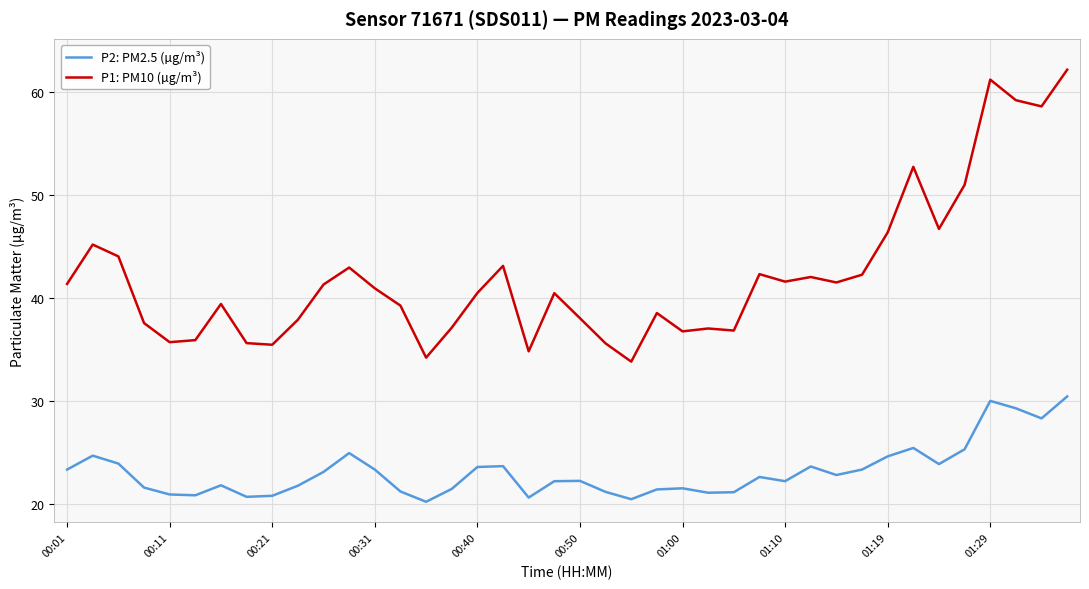

True or false: P1: PM10 (µg/m³) and P2: PM2.5 (µg/m³) intersect in this chart.

False